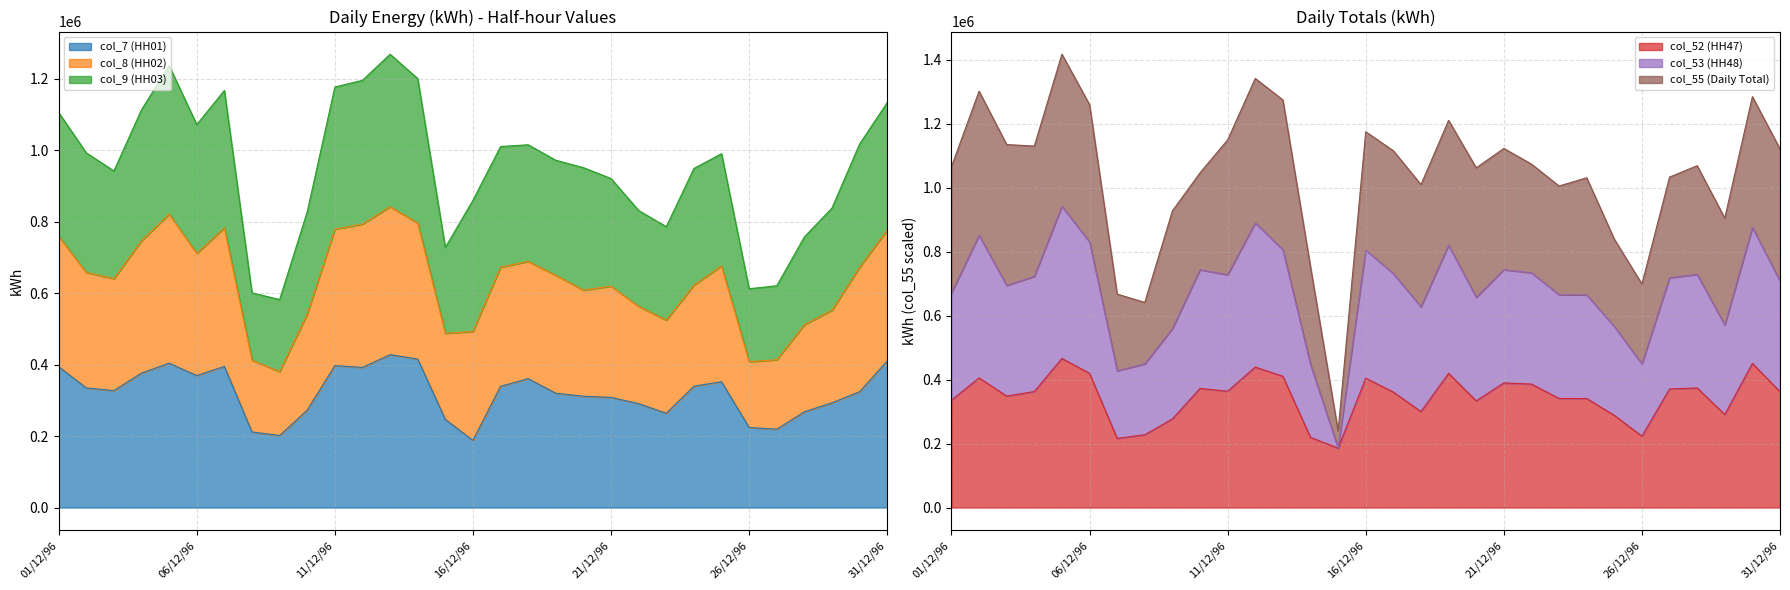

Between 12/12/96 and 04/12/96, which is larger?

12/12/96